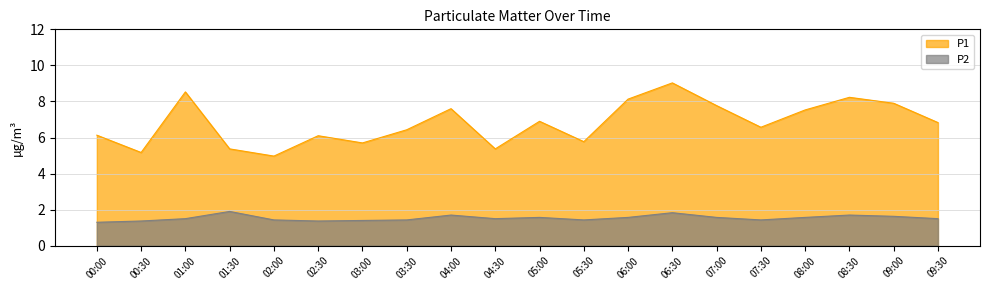

List the series in order of their peak value, highest first.

P1, P2